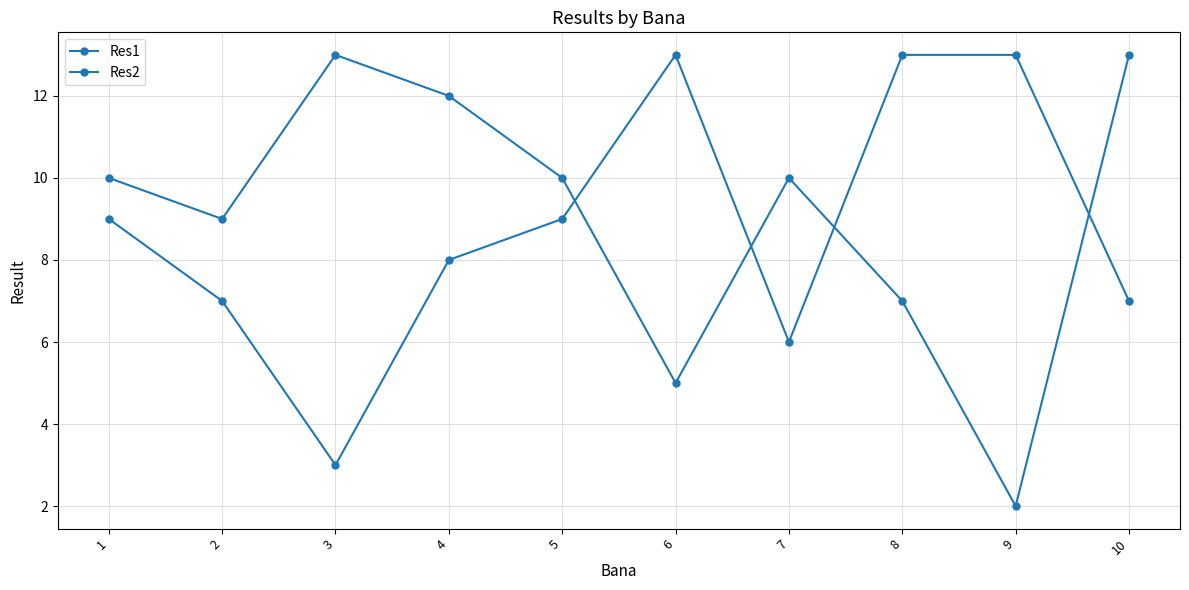

At which category does the chart reach its minimum across all series?

9